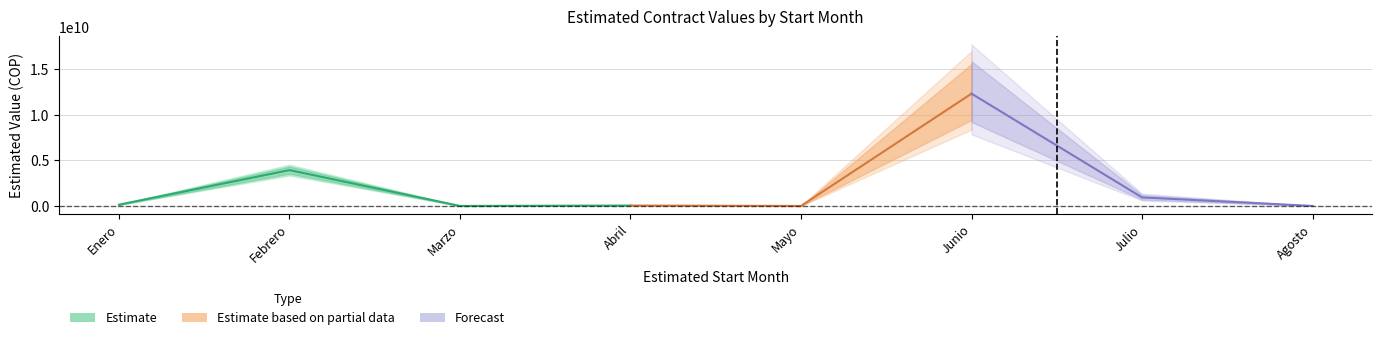

At which category is the sum across all series the highest?

Junio